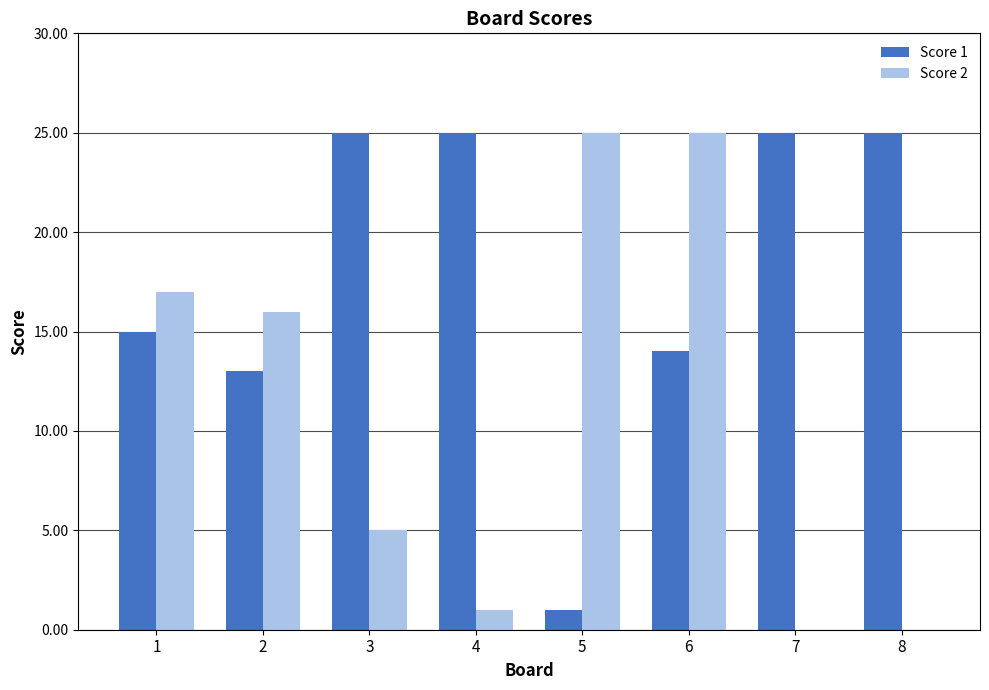

Between 3 and 7, which series saw the biggest shift?

Score 2